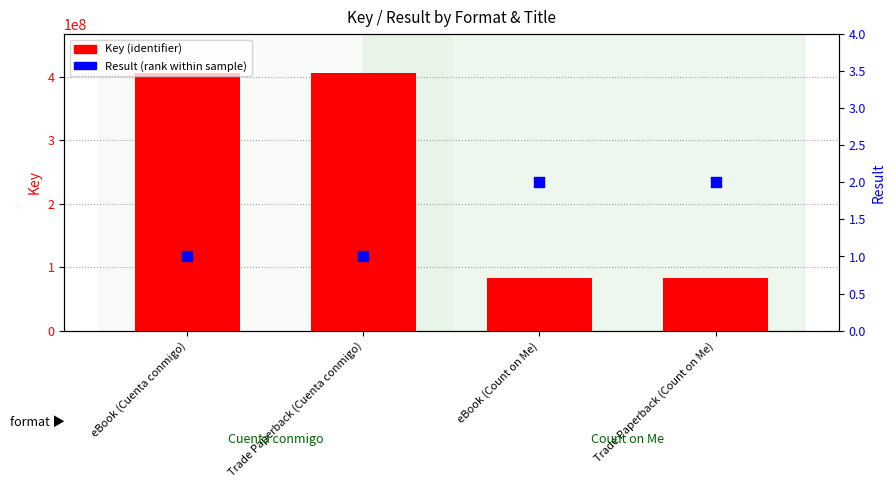

Which series has the largest total across all categories?

Key (identifier)